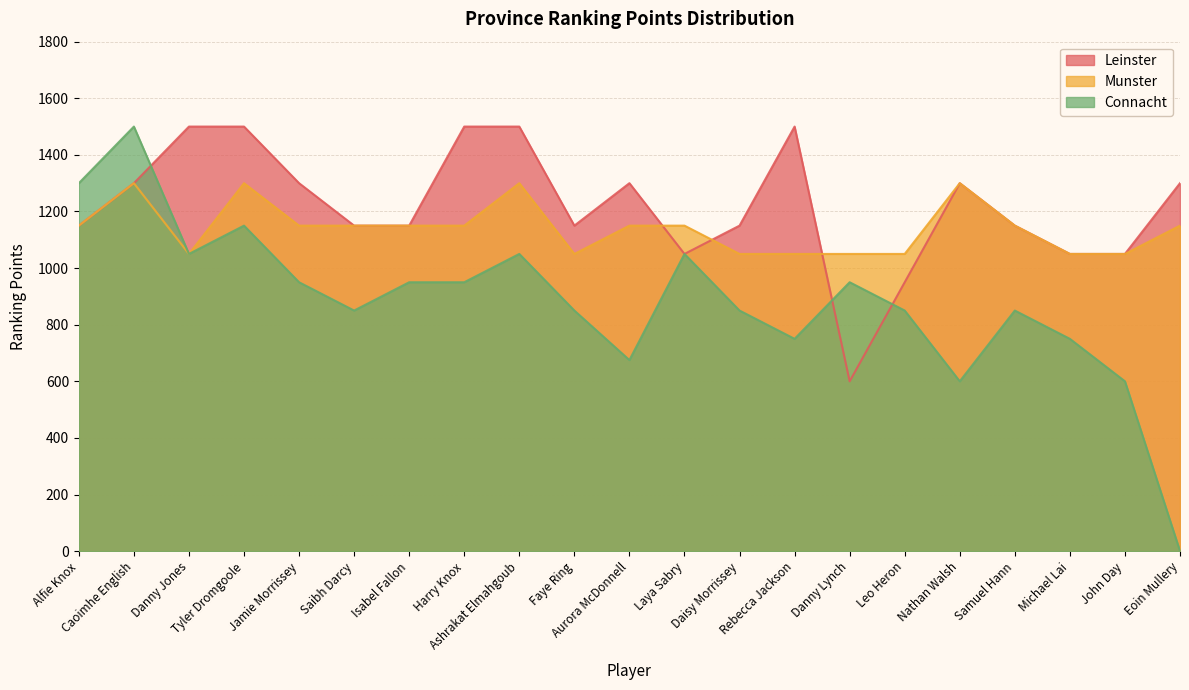

What is the sum of the Connacht values at Nathan Walsh and Rebecca Jackson?

1350